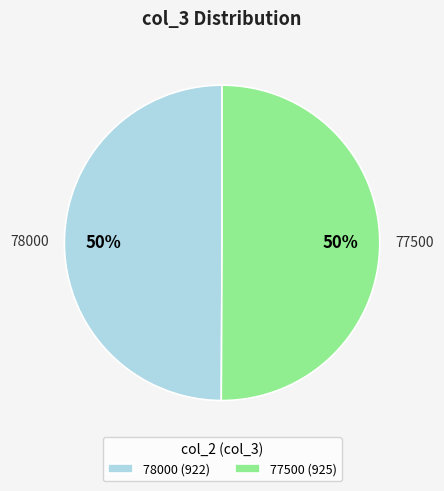

Count the number of slices in the pie.

2